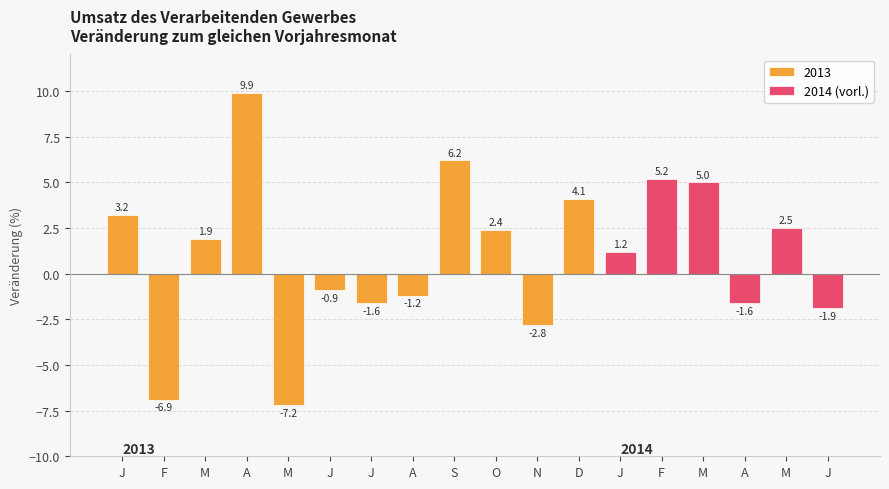

What is the sum of the values at M and J?

0.6